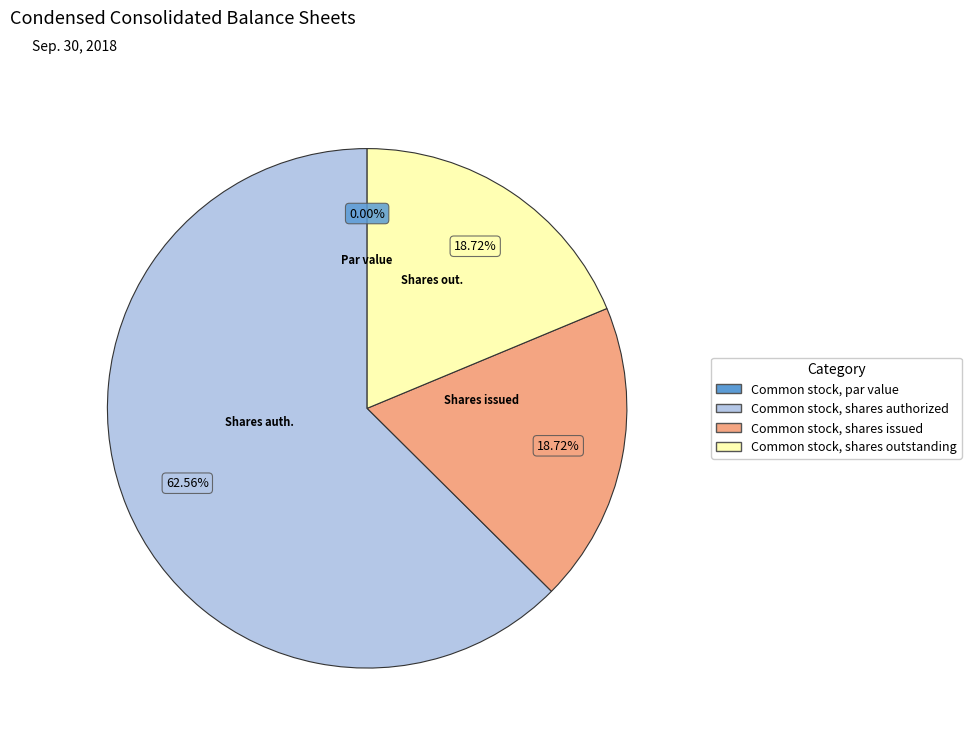

Which has a higher value, Common stock, par value or Common stock, shares authorized?

Common stock, shares authorized